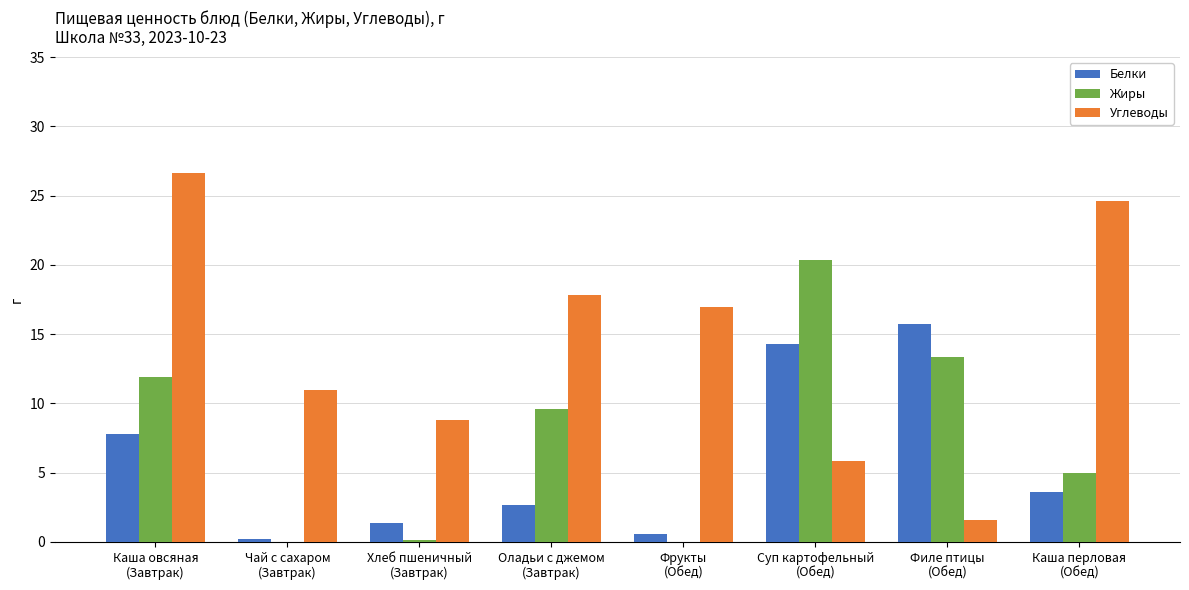

Which series has the largest total across all categories?

Углеводы